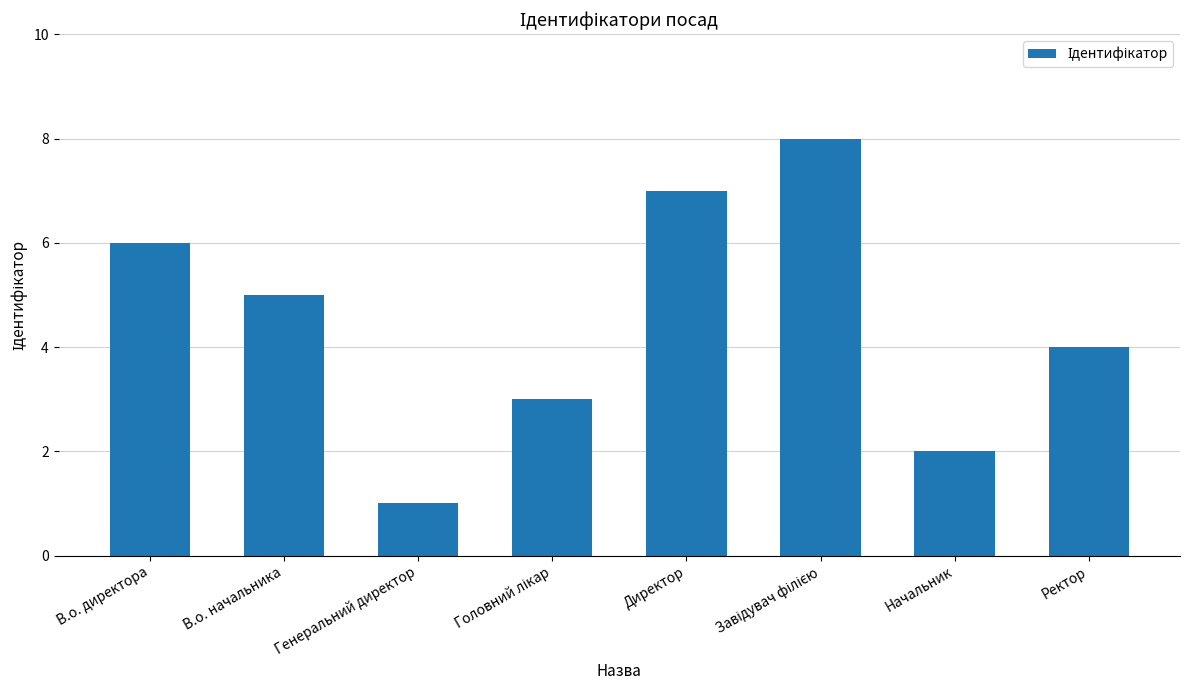

What is the value of the 4th bar from the left?

3